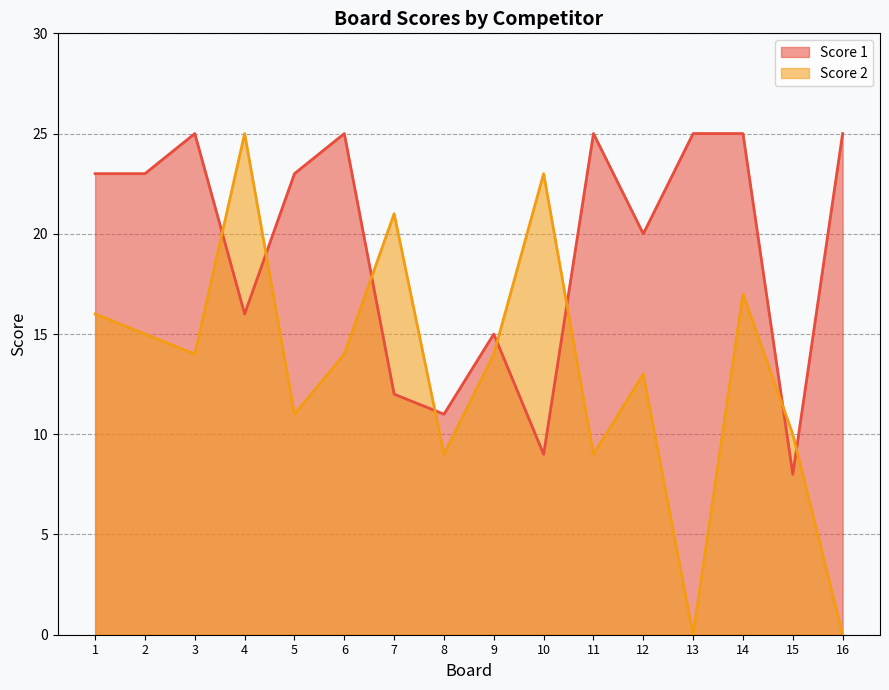

What is the average value of the Score 2 series?

13